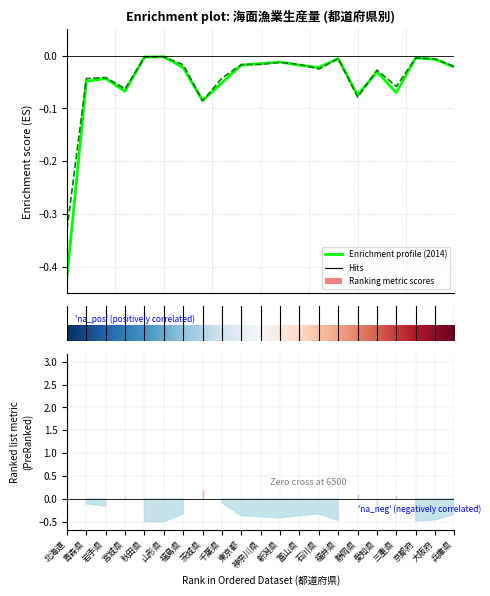

The 海面漁業 2014 (t) series shows -0.1 at 茨城県. True or false?

False